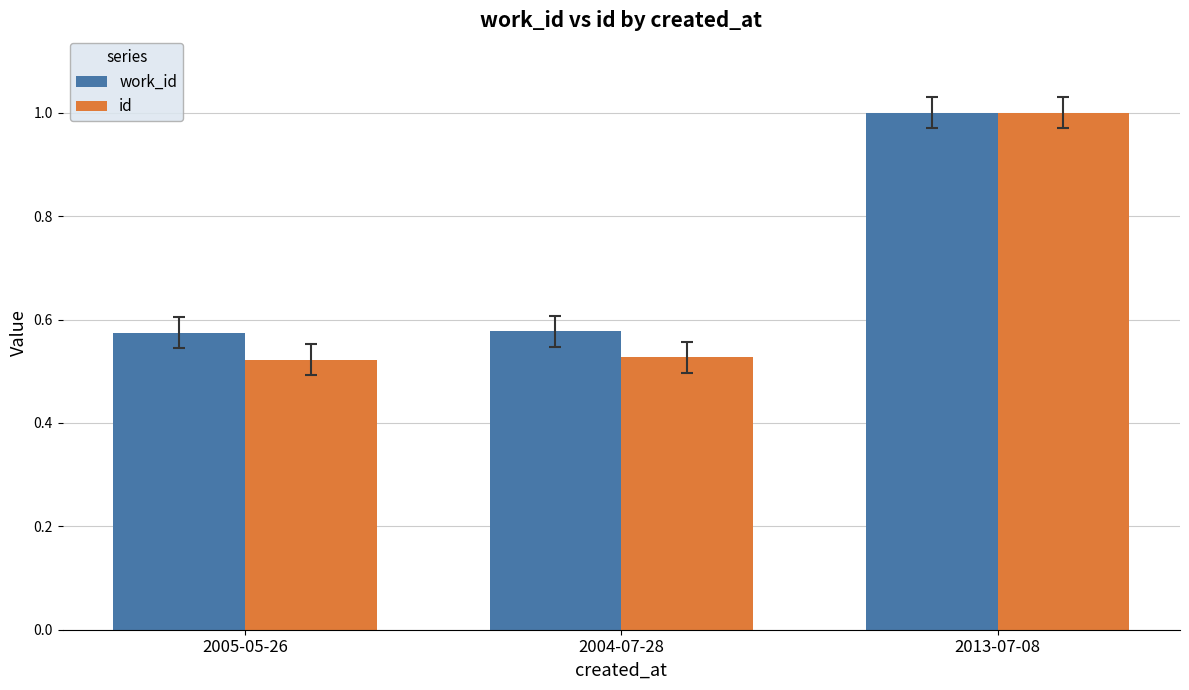

What are all the series names shown in the legend?

work_id, id